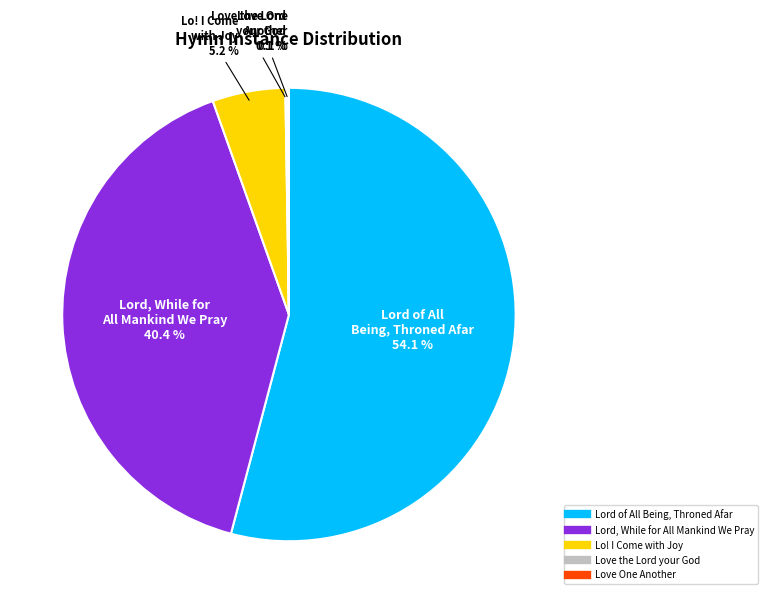

Which slice represents more than half of the pie?

Lord of All Being, Throned Afar